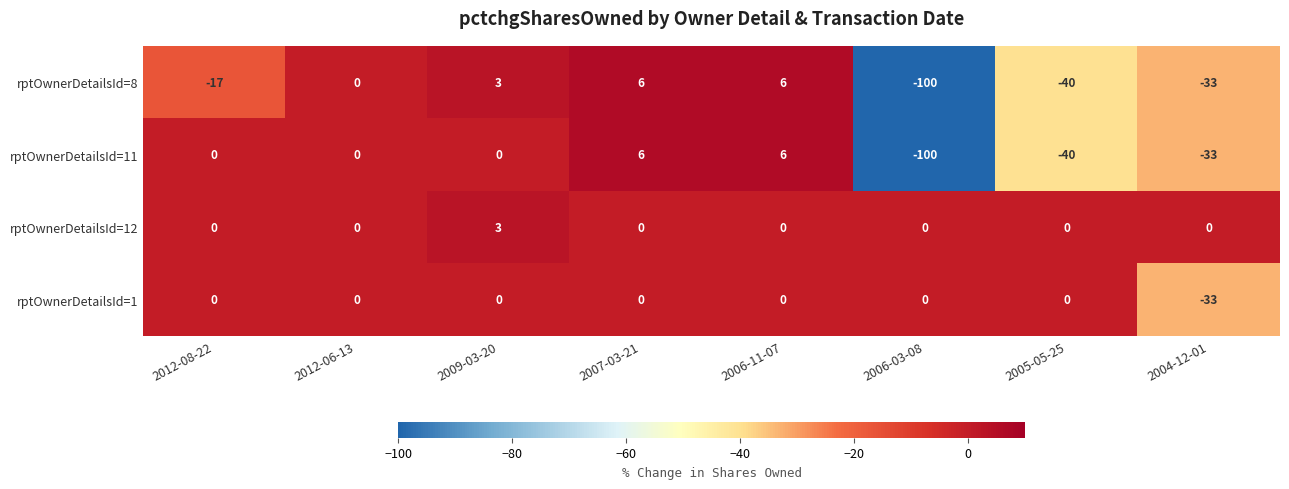

How many distinct data groups are displayed?

4